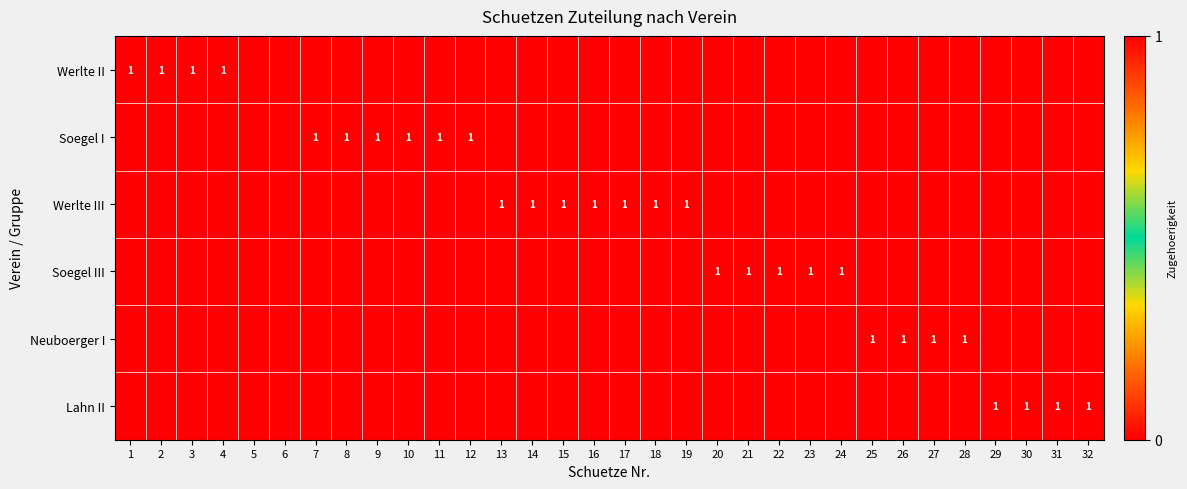

Which series changed the most between 17 and 25?

Werlte III